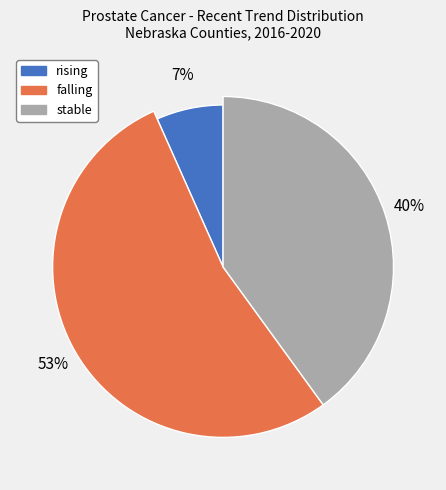

Rank the categories by value from highest to lowest.

falling, stable, rising